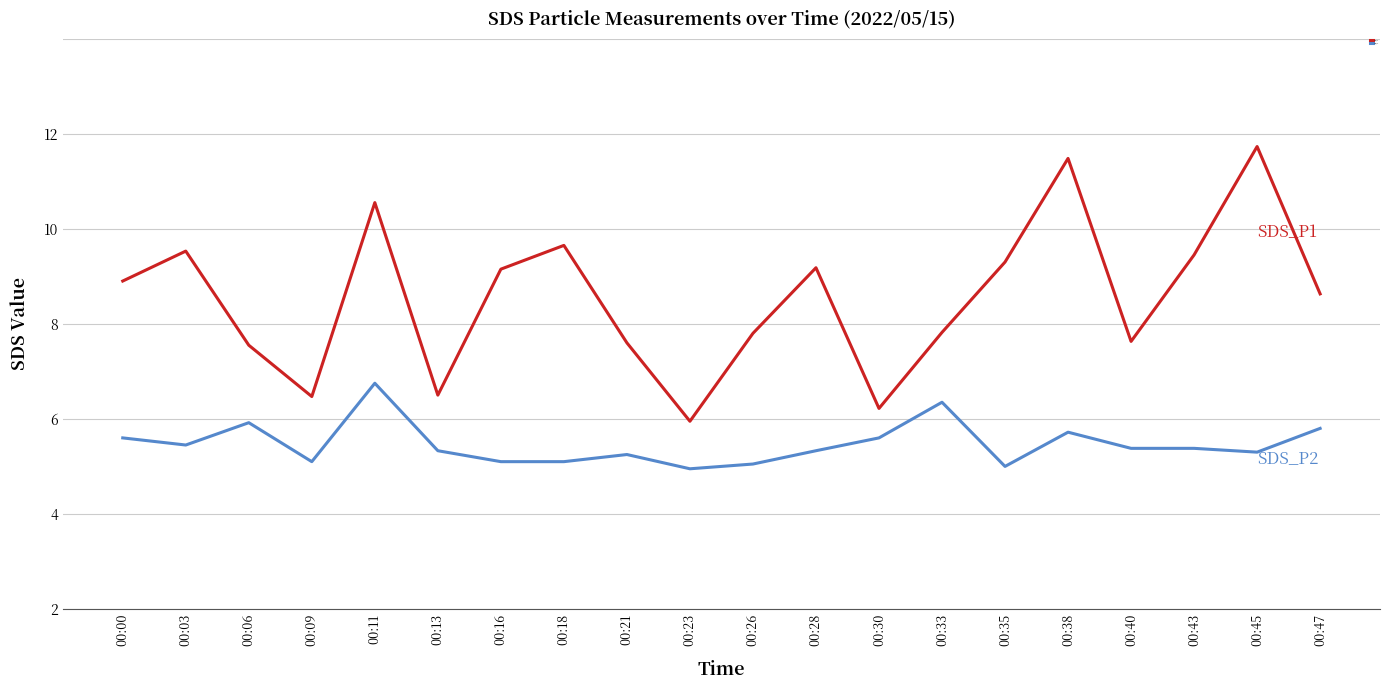

List the series in order of their peak value, lowest first.

SDS_P2, SDS_P1